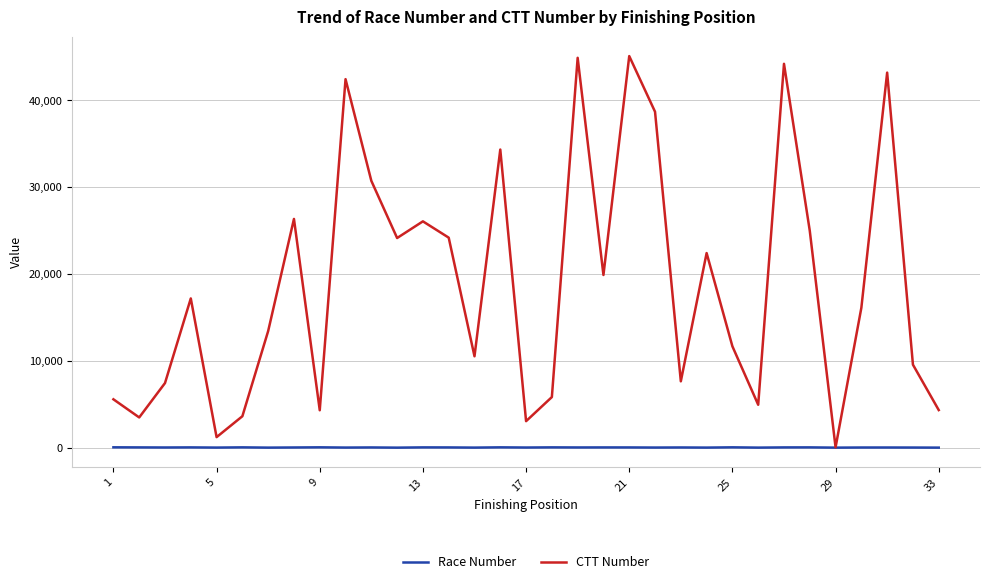

Which series has the largest range (max minus min)?

CTT Number